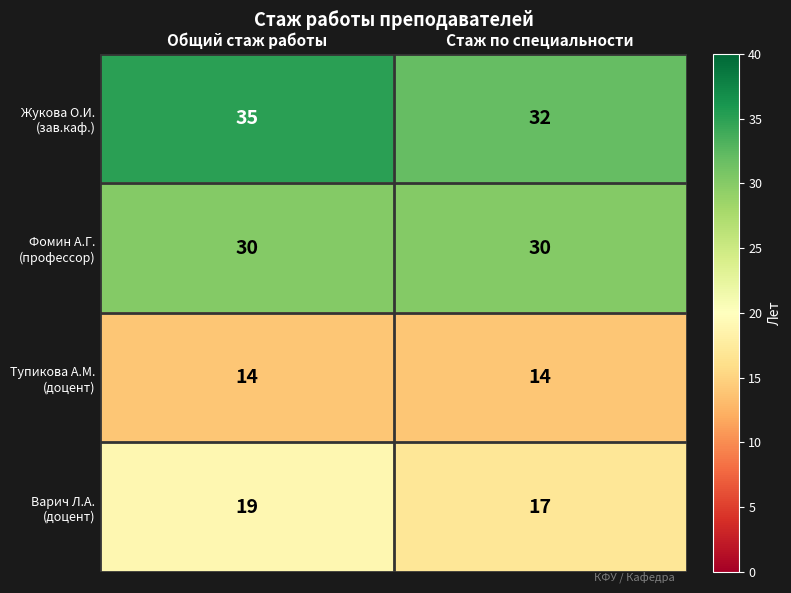

Which category has the highest value across all series?

Общий стаж работы